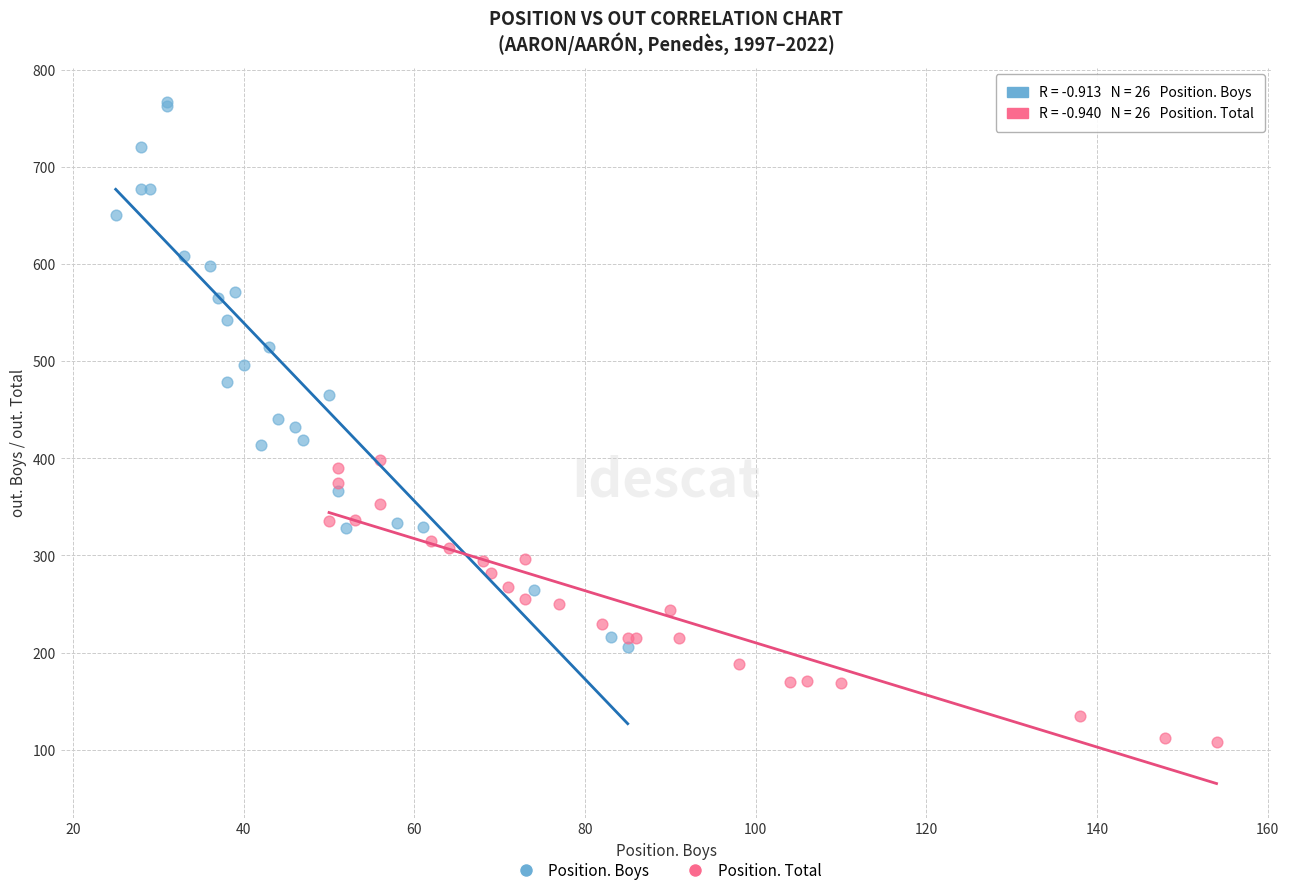

Which series has the widest spread of Y values?

Position. Boys